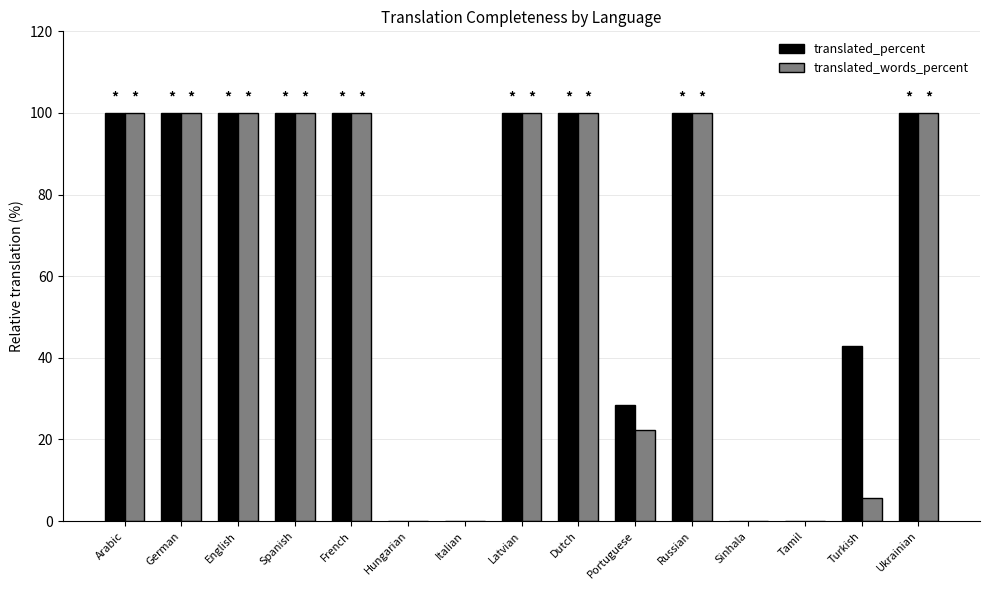

What are all the series names shown in the legend?

translated_percent, translated_words_percent